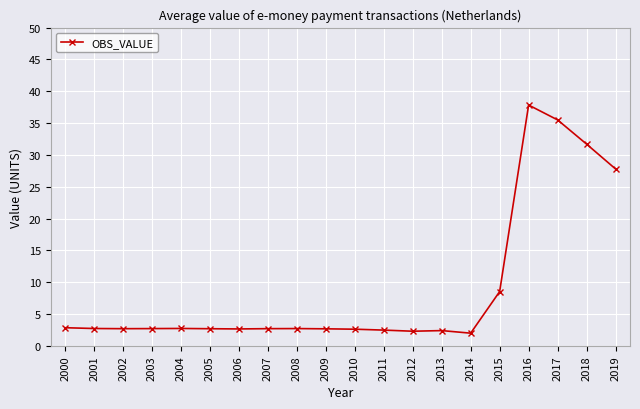

What is the sum of the values at 2018 and 2016?

69.5